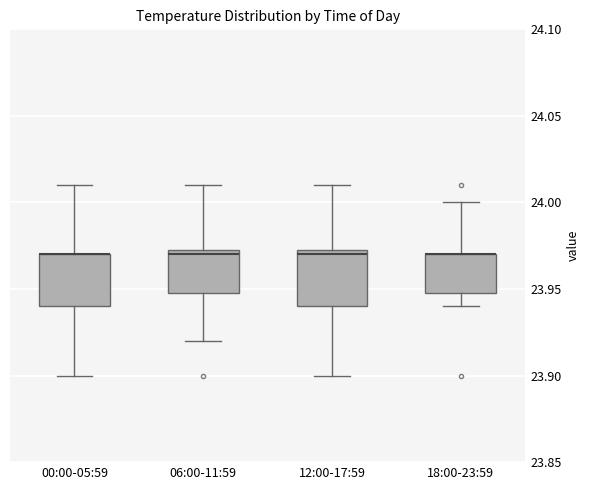

Reading left to right, read every box against the y-axis: the position of its median line, the range the box covers, and the ends of its whiskers. The values are not printed on the chart, so give them approximately, as read against the axis.

00:00-05:59: median 23.970 (drawn on the box's upper edge), box 23.940 to 23.970, whiskers 23.900 to 24.010
06:00-11:59: median 23.970, box 23.950 to 23.975, whiskers 23.920 to 24.010
12:00-17:59: median 23.970, box 23.940 to 23.975, whiskers 23.900 to 24.010
18:00-23:59: median 23.970 (drawn on the box's upper edge), box 23.950 to 23.970, whiskers 23.940 to 24.000